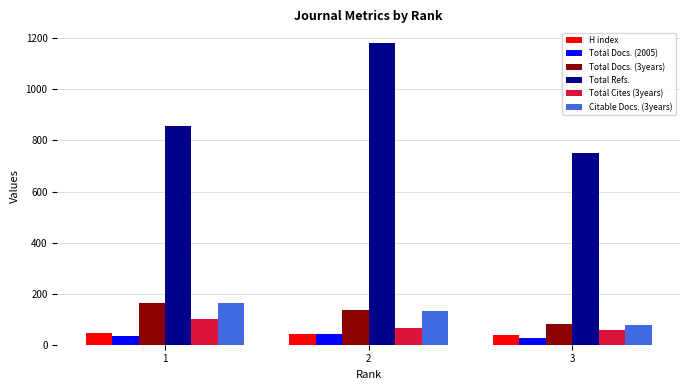

Which series changed the most between 1 and 3?

Total Refs.